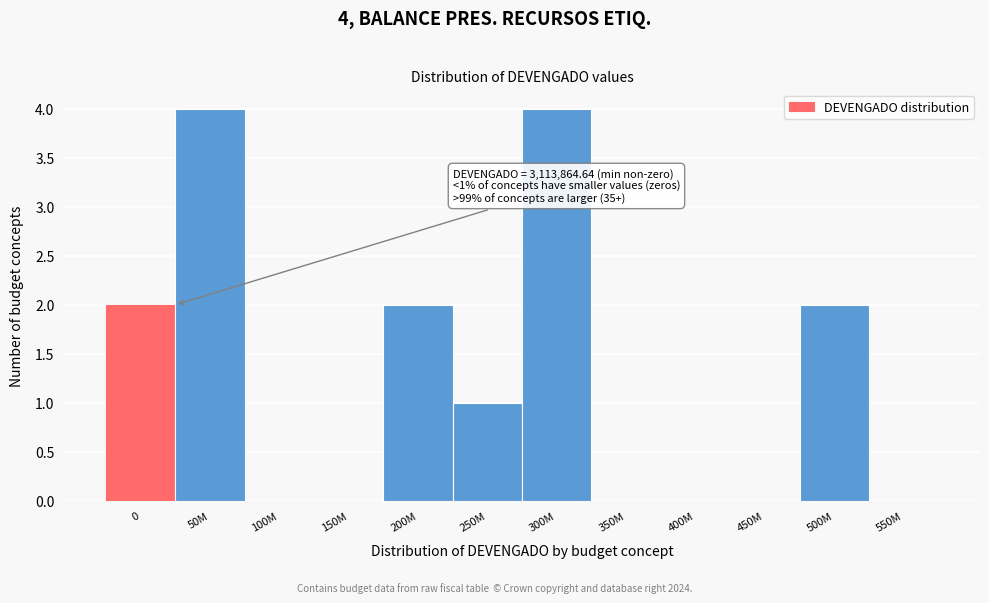

Reading left to right, what are all the values shown in this chart?

0=2	50M=4	100M=0	150M=0	200M=2	250M=1	300M=4	350M=0	400M=0	450M=0	500M=2	550M=0